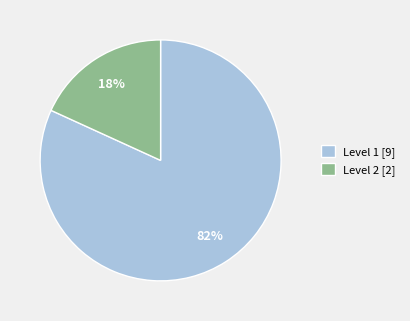

How many segments does this pie chart have?

2